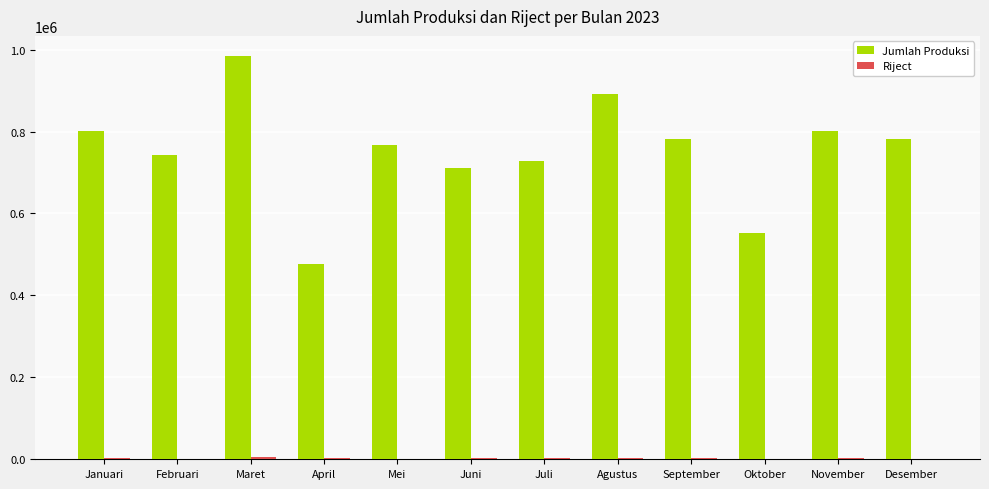

Which series has the largest total across all categories?

Jumlah Produksi